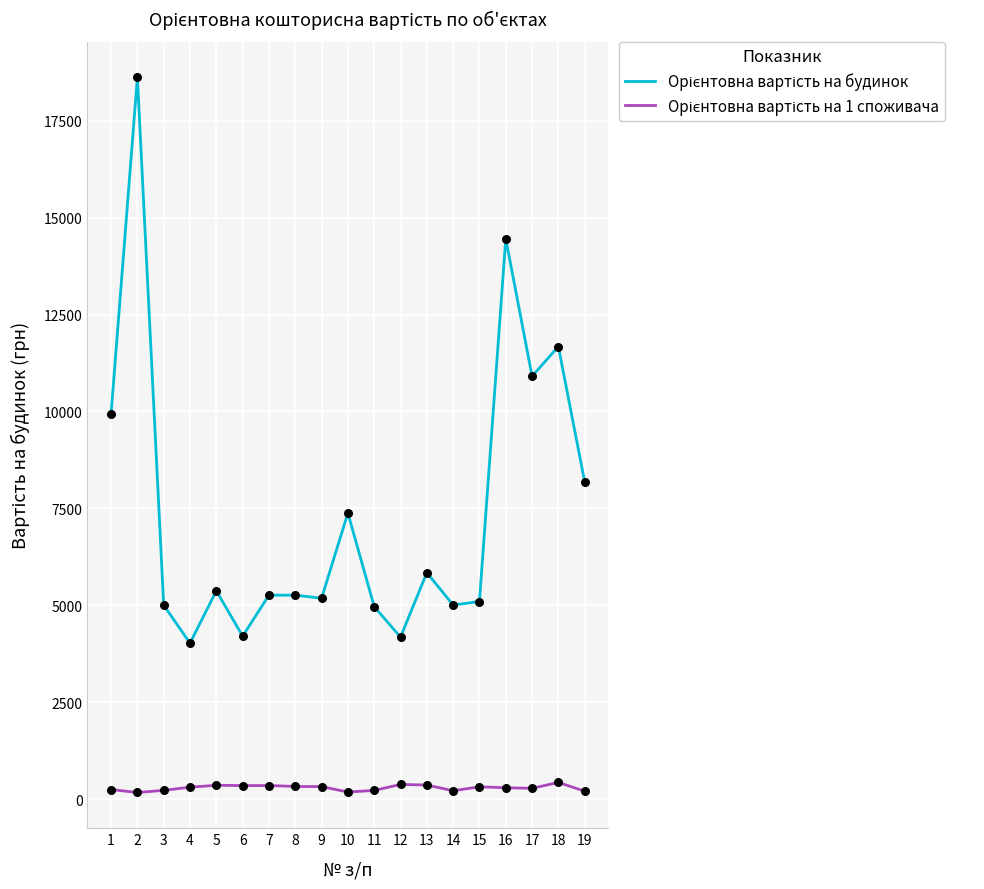

What is the maximum value shown in the chart?

18617.9